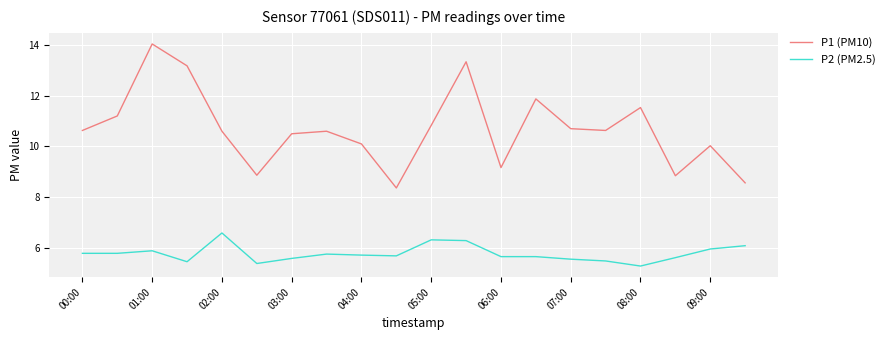

True or false: P2 (PM2.5) has more than 2 interior local peaks.

True